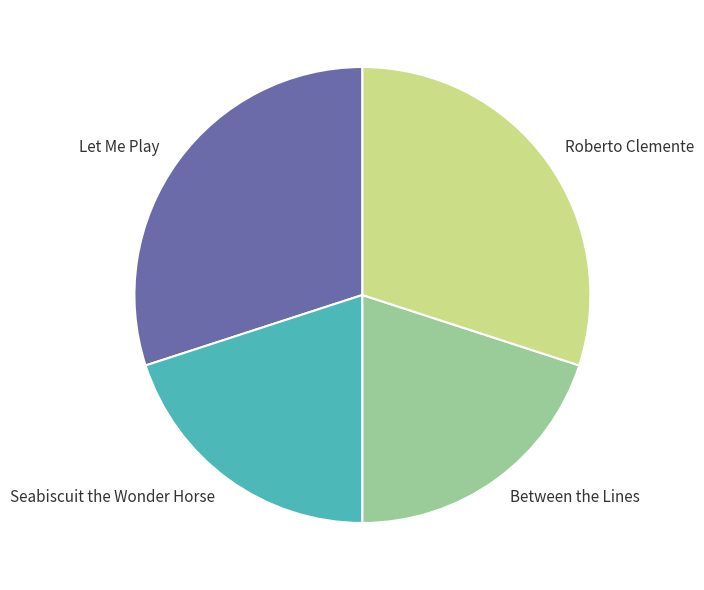

Is there a majority slice in this chart?

No